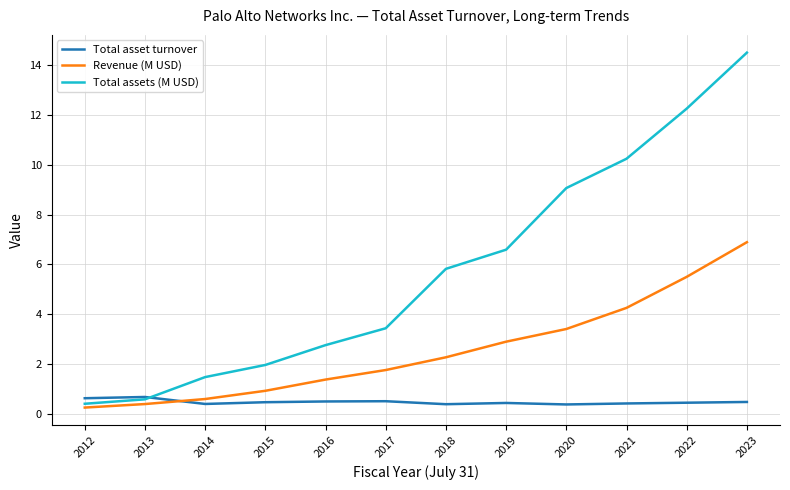

Which category has the highest value across all series?

2023